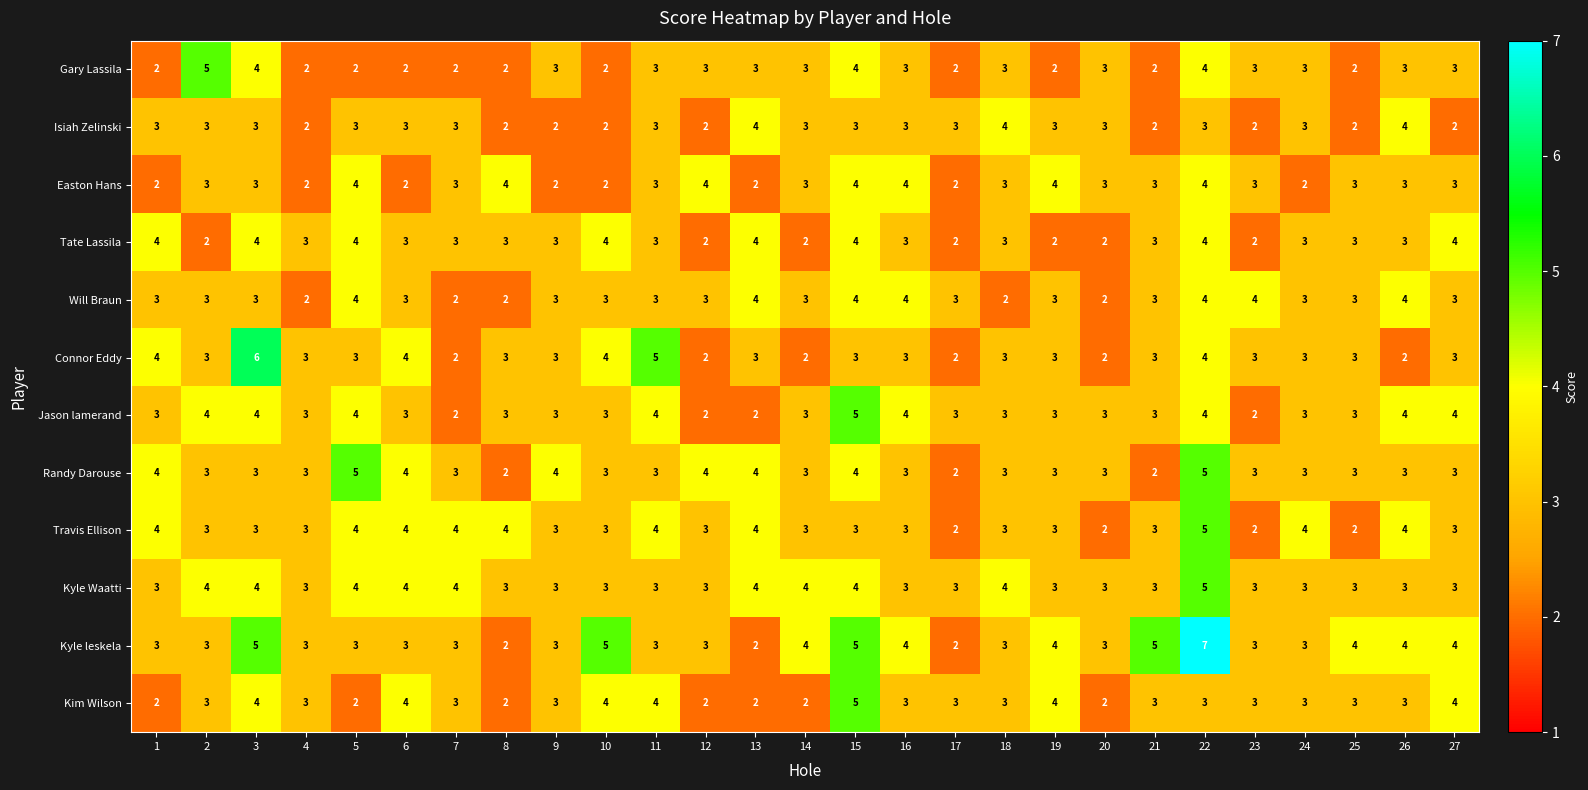

Which series has the widest spread of values?

Kyle leskela